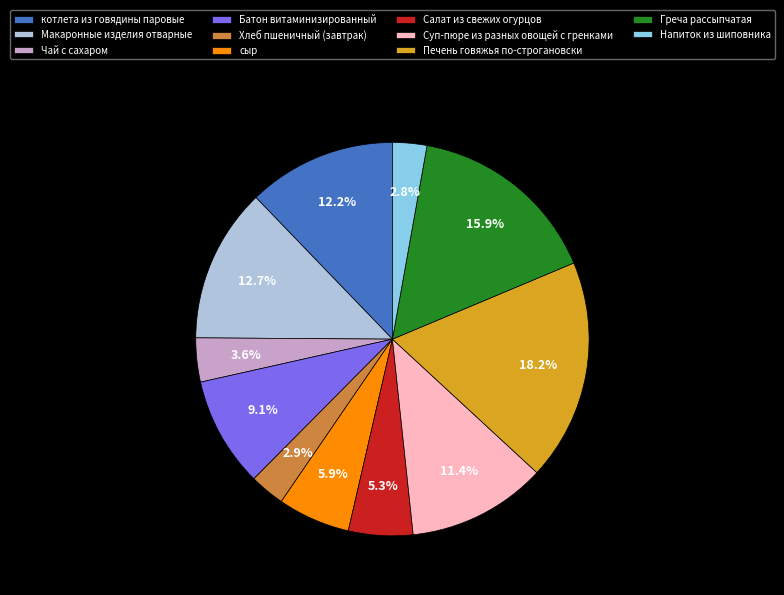

Combined, what portion of the pie is Напиток из шиповника and Хлеб пшеничный (завтрак)?

5.7%